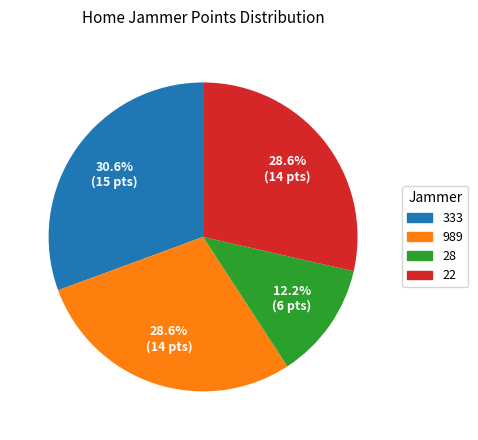

How many segments does this pie chart have?

4